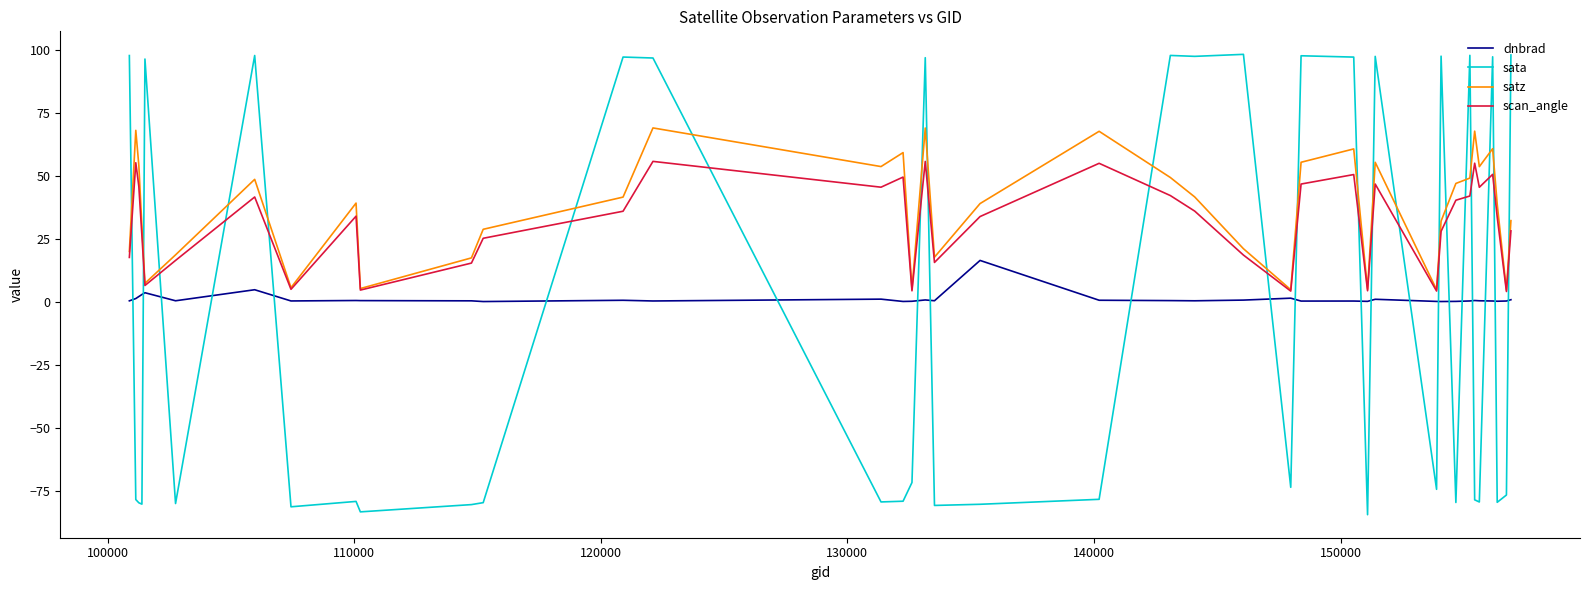

What is the minimum value for satz?

4.7